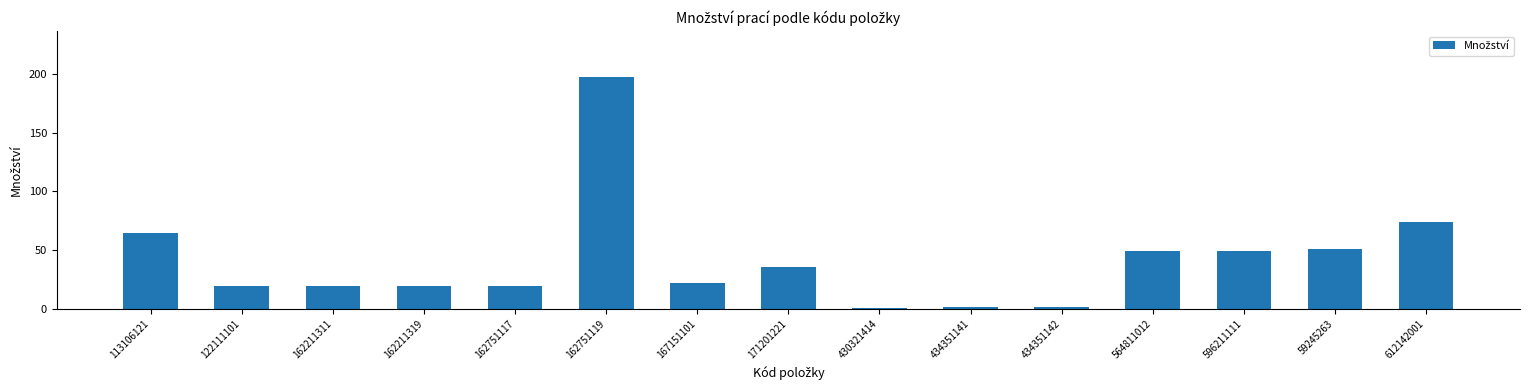

Between 162751119 and 162211311, which is larger?

162751119